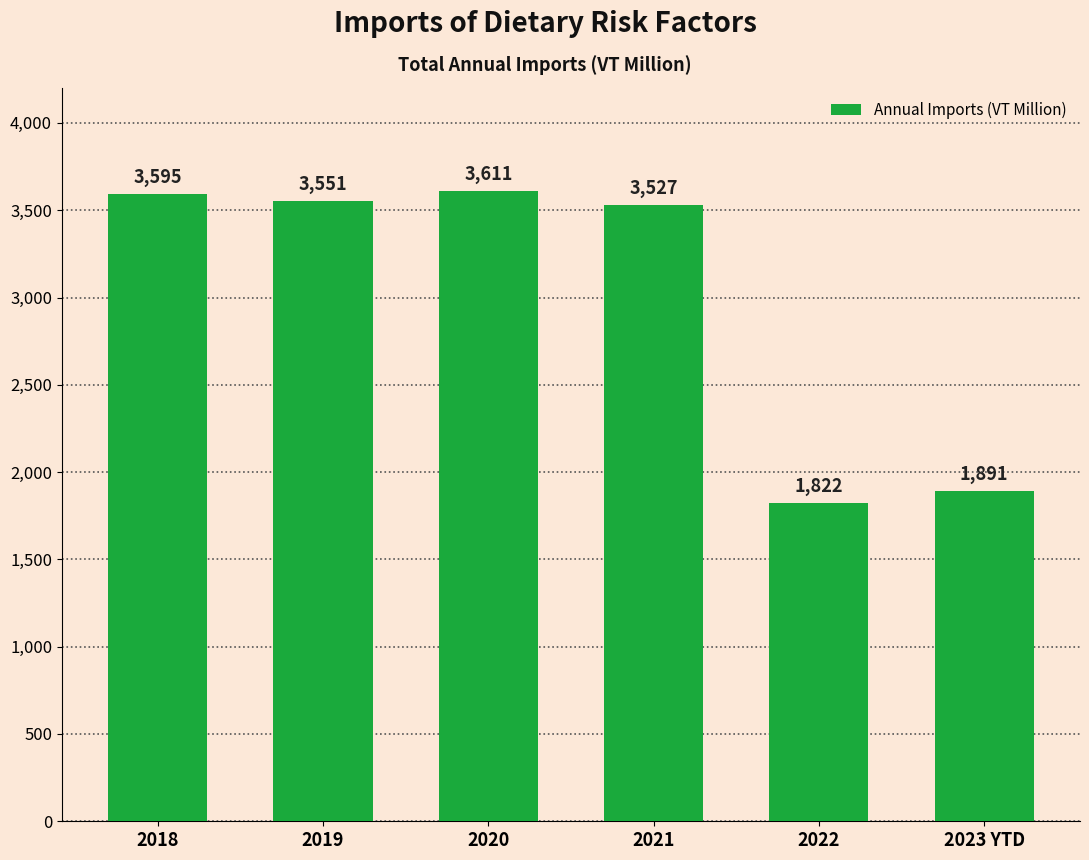

The chart shows a value of 1890.8 at 2023 YTD. True or false?

True